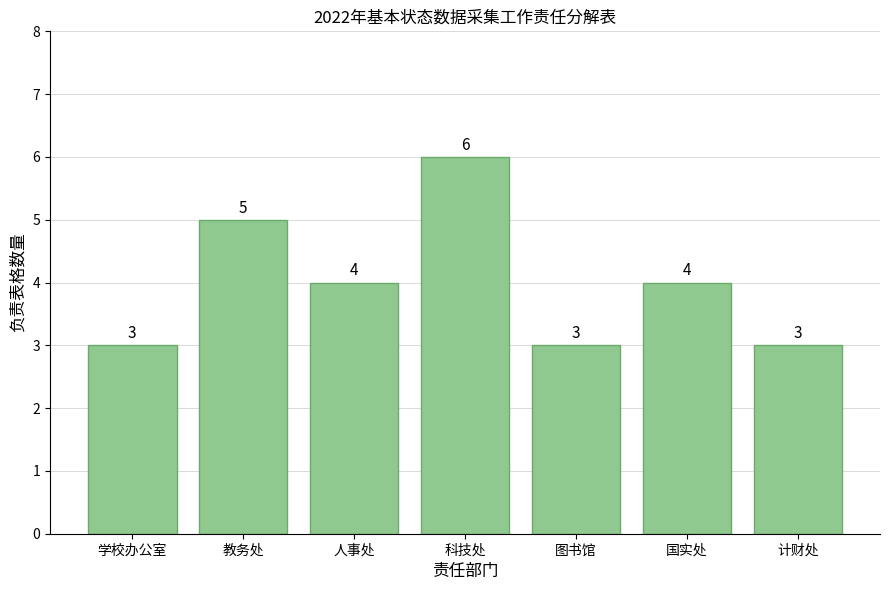

Which label corresponds to the largest value in the chart?

科技处